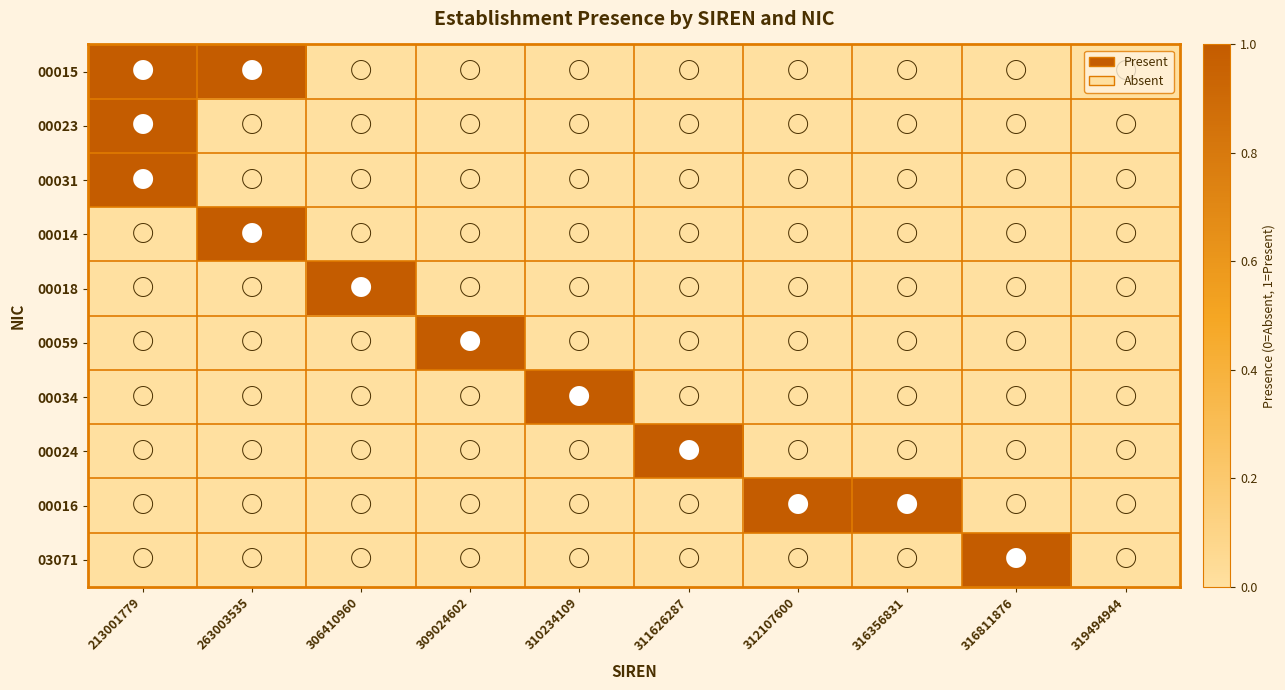

Between 312107600 and 309024602, which is larger?

312107600